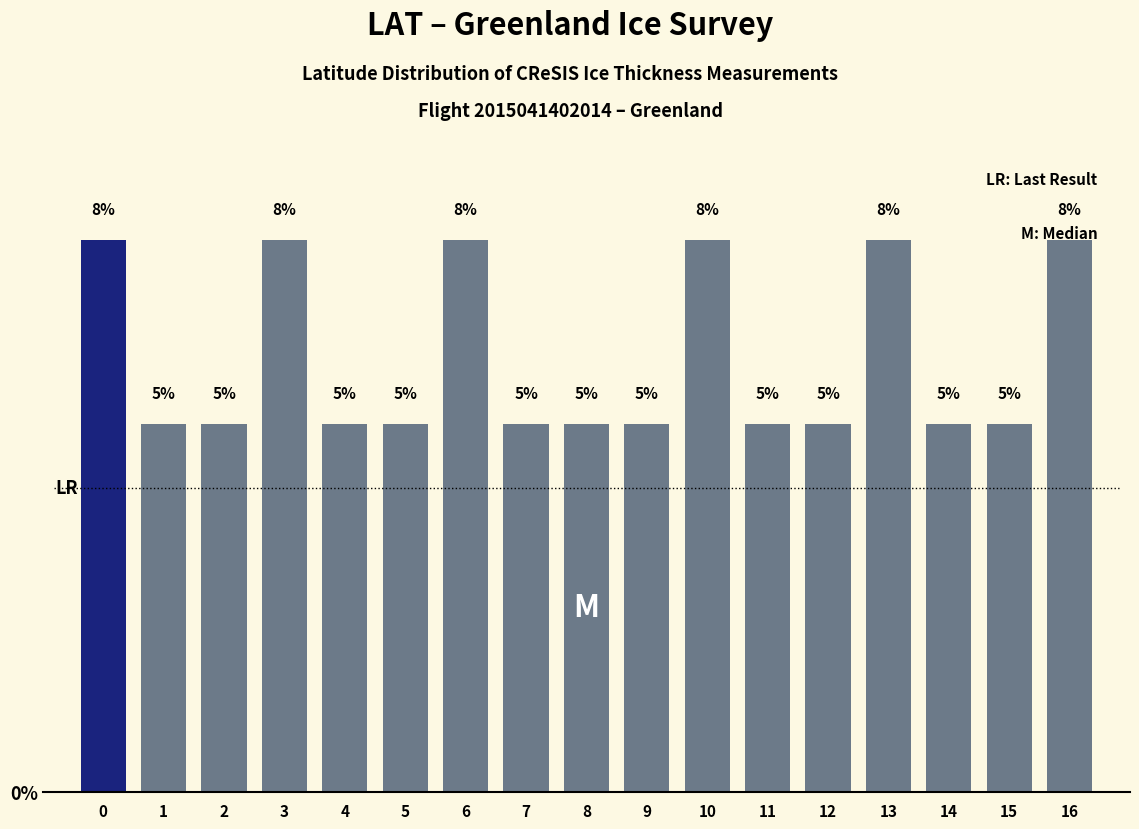

What is the ratio of the value at 3 to the value at 13?

1.0